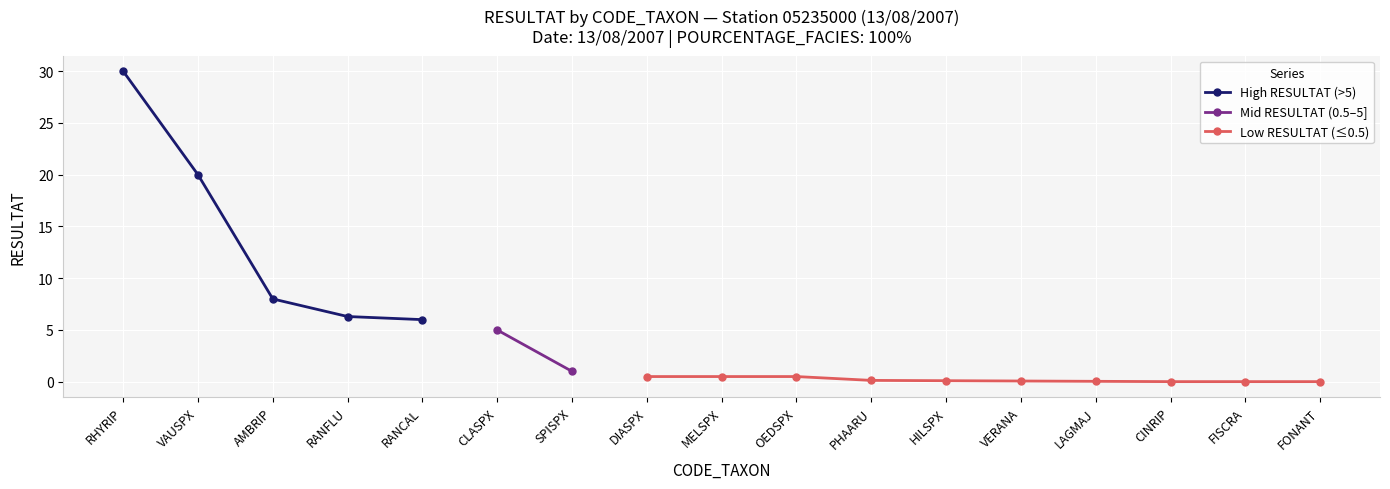

Which label corresponds to the smallest value in the chart?

CINRIP